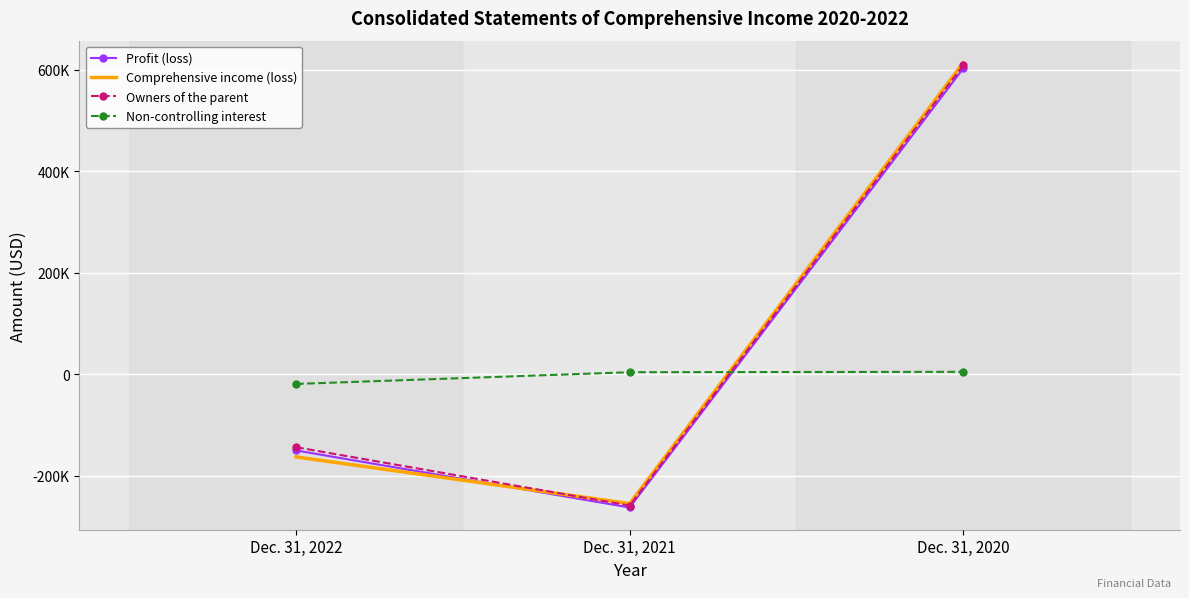

The value of Non-controlling interest at Dec. 31, 2020 is 6890. True or false?

False